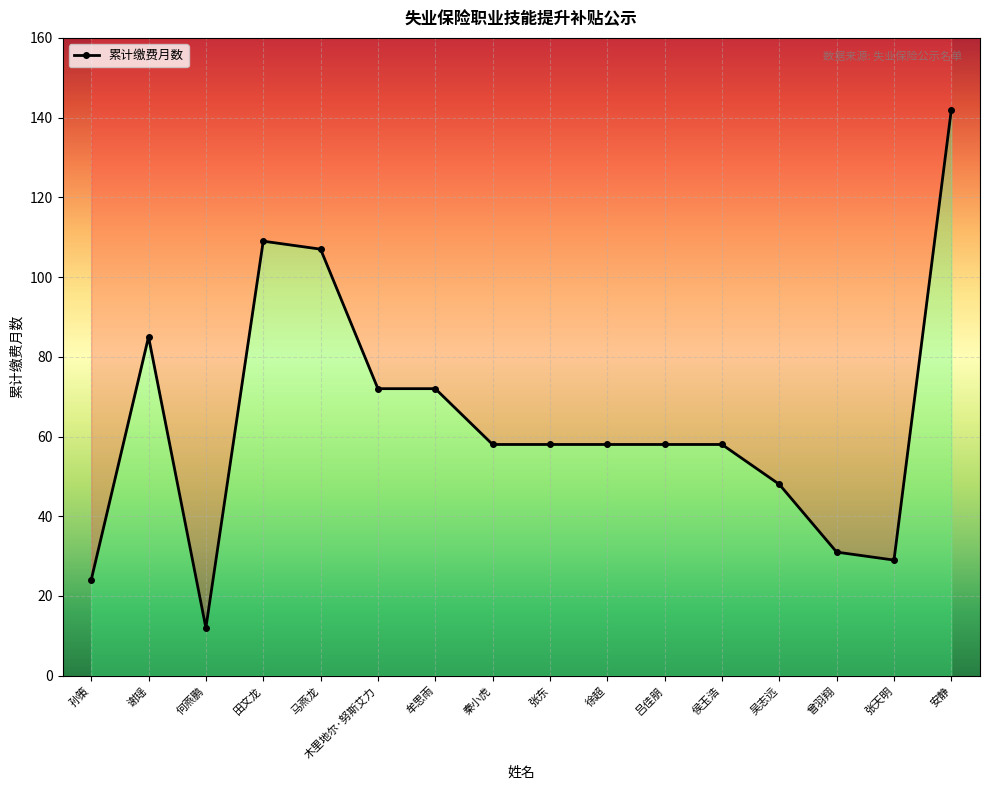

How many values are below 58?

5